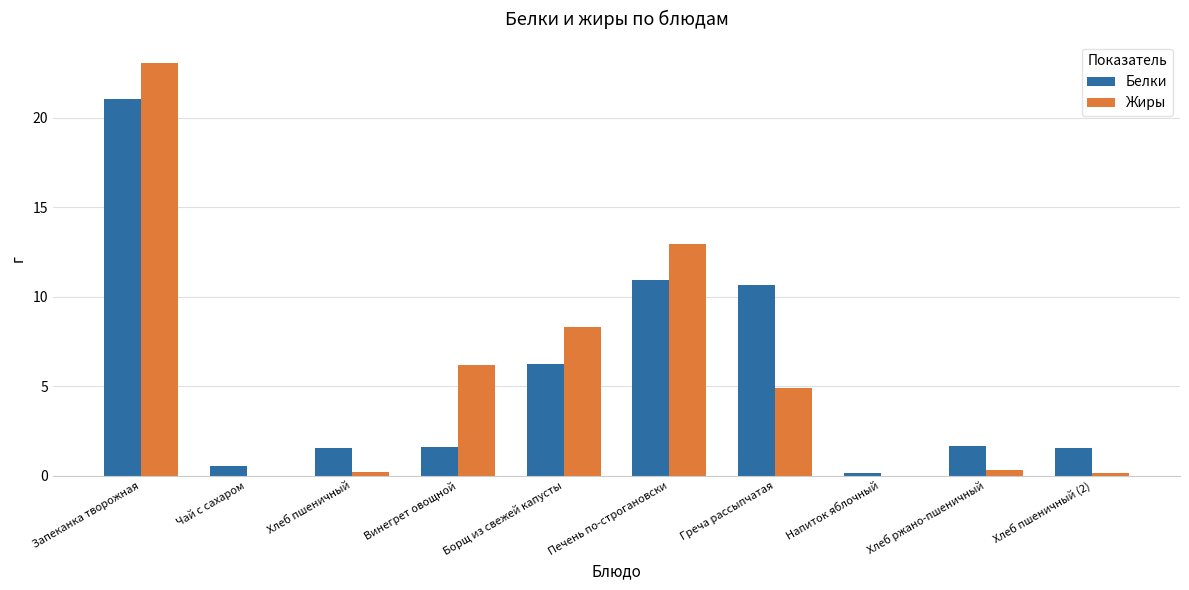

Read the Белки value at Греча рассыпчатая.

10.7